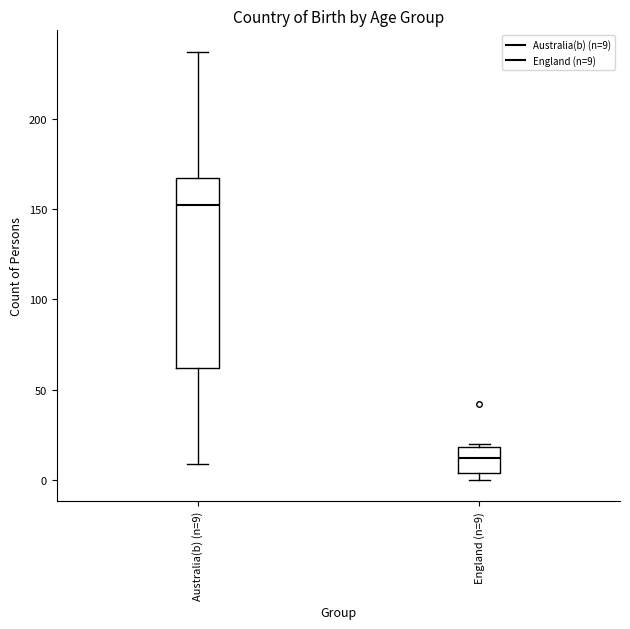

Which box has the highest median line?

Australia(b) (n=9)